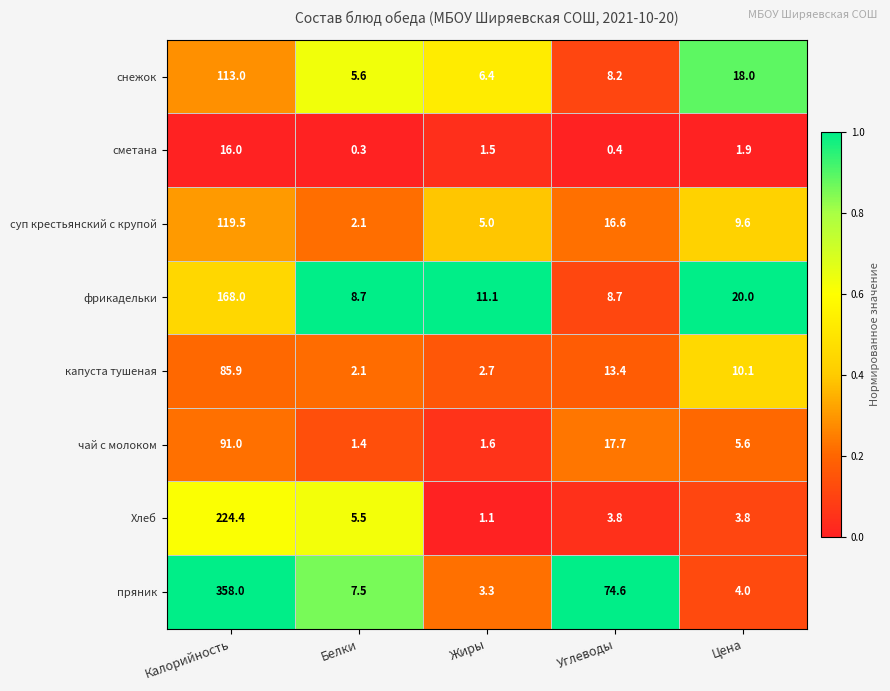

Rank the categories by чай с молоком value from lowest to highest.

Белки, Жиры, Цена, Углеводы, Калорийность